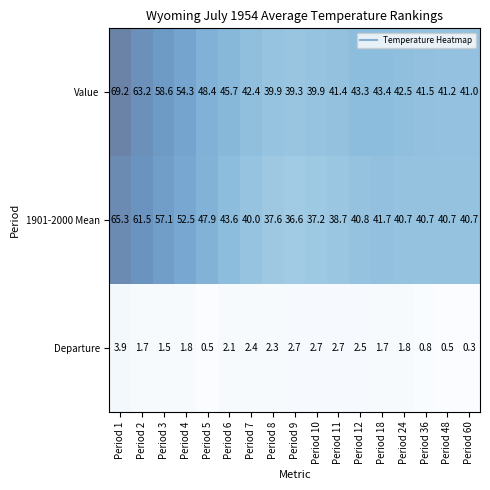

What is the sum of the Departure values at Period 24 and Period 12?

4.3